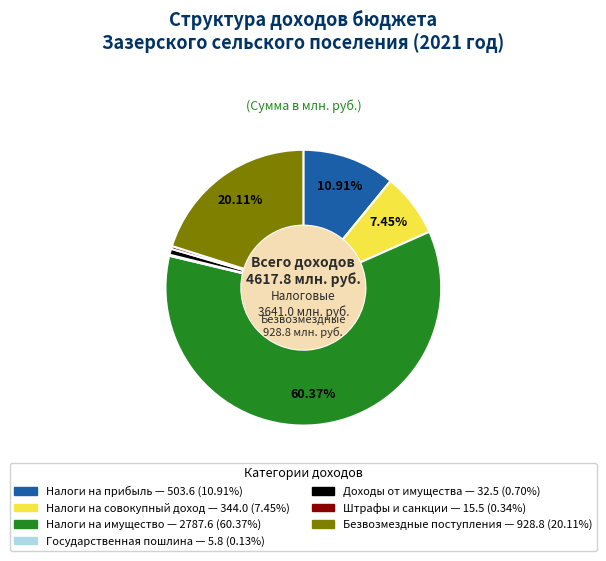

Rank the categories by value from lowest to highest.

ГОСУДАРСТВЕННАЯ ПОШЛИНА, ШТРАФЫ, САНКЦИИ, ВОЗМЕЩЕНИЕ УЩЕРБА, ДОХОДЫ ОТ ИСПОЛЬЗОВАНИЯ ИМУЩЕСТВА, НАЛОГИ НА СОВОКУПНЫЙ ДОХОД, НАЛОГИ НА ПРИБЫЛЬ, ДОХОДЫ, БЕЗВОЗМЕЗДНЫЕ ПОСТУПЛЕНИЯ, НАЛОГИ НА ИМУЩЕСТВО